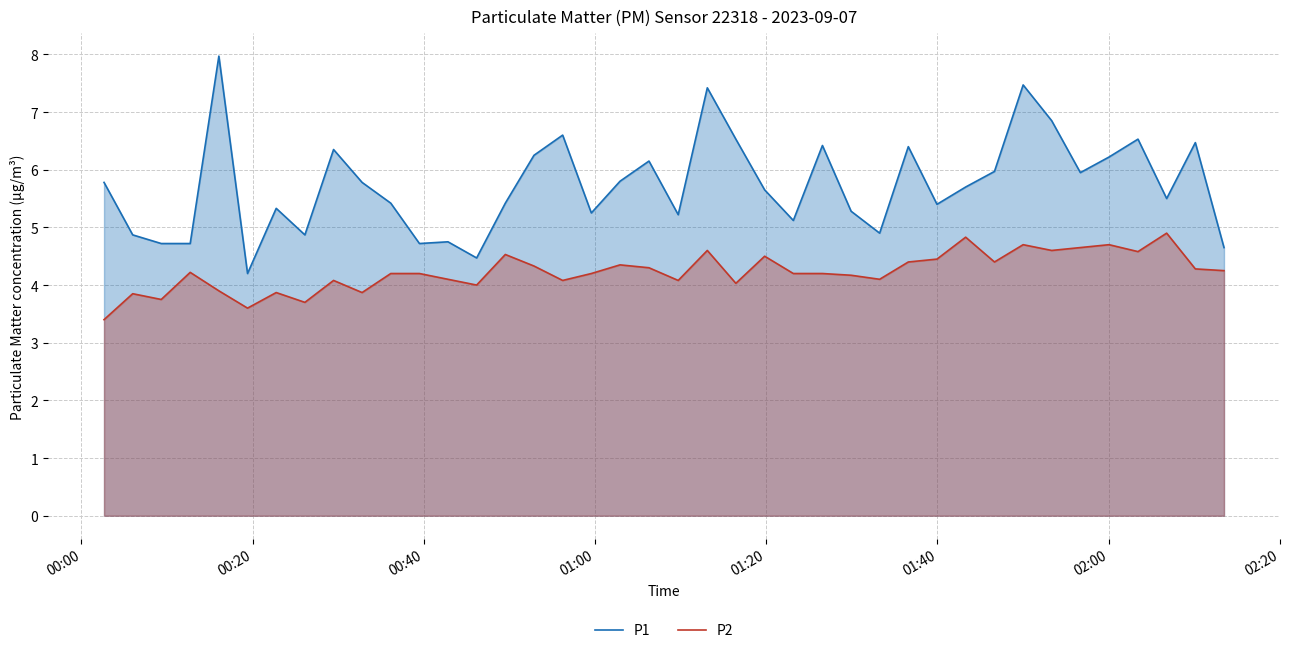

List the series in order of their peak value, highest first.

P1, P2